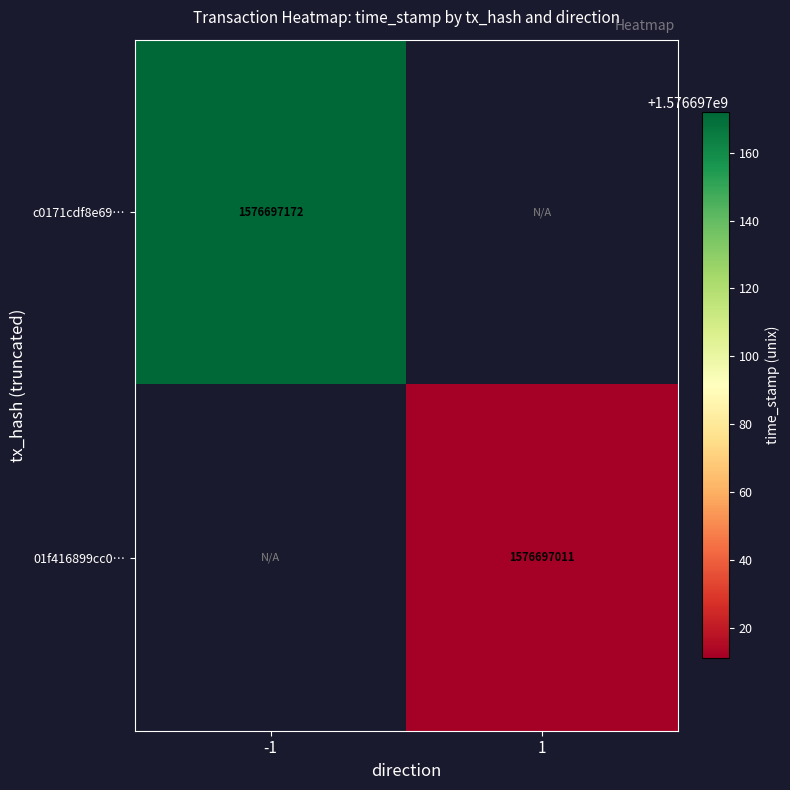

Count the number of data series in this chart.

2